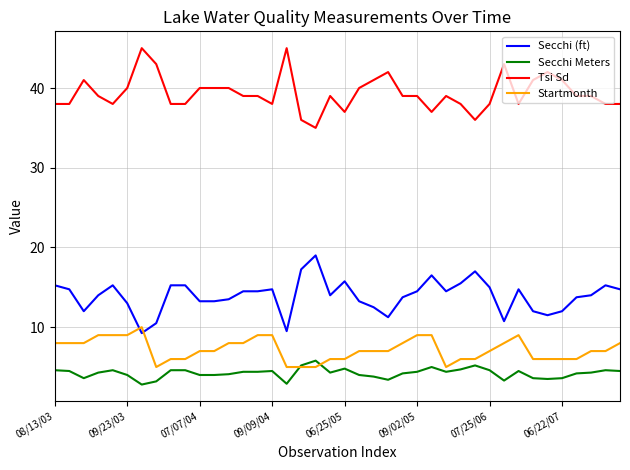

True or false: Tsi Sd and Secchi Meters cross at least once.

False